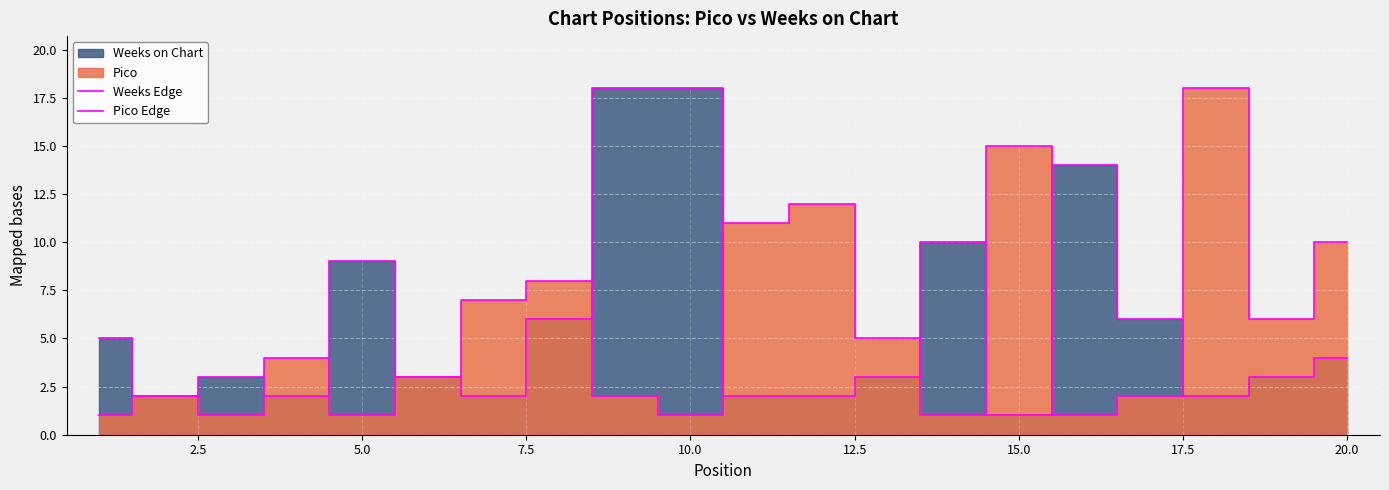

How many interior local peaks does the Weeks Edge series have?

4